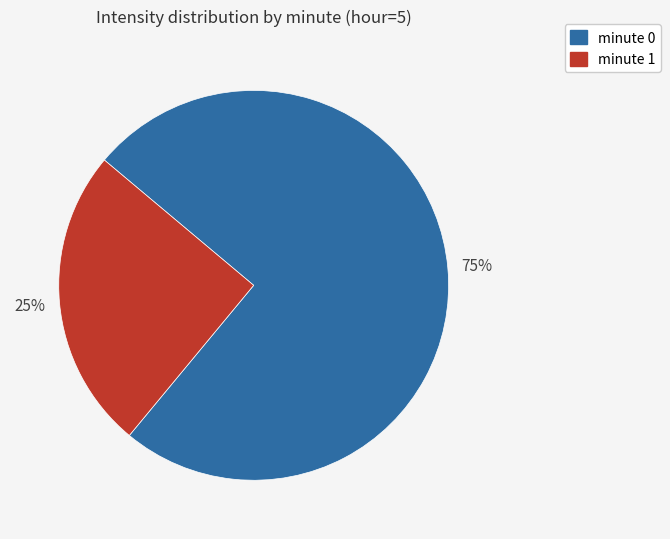

To the nearest percent, what is the difference between the largest and smallest slice percentages?

50%